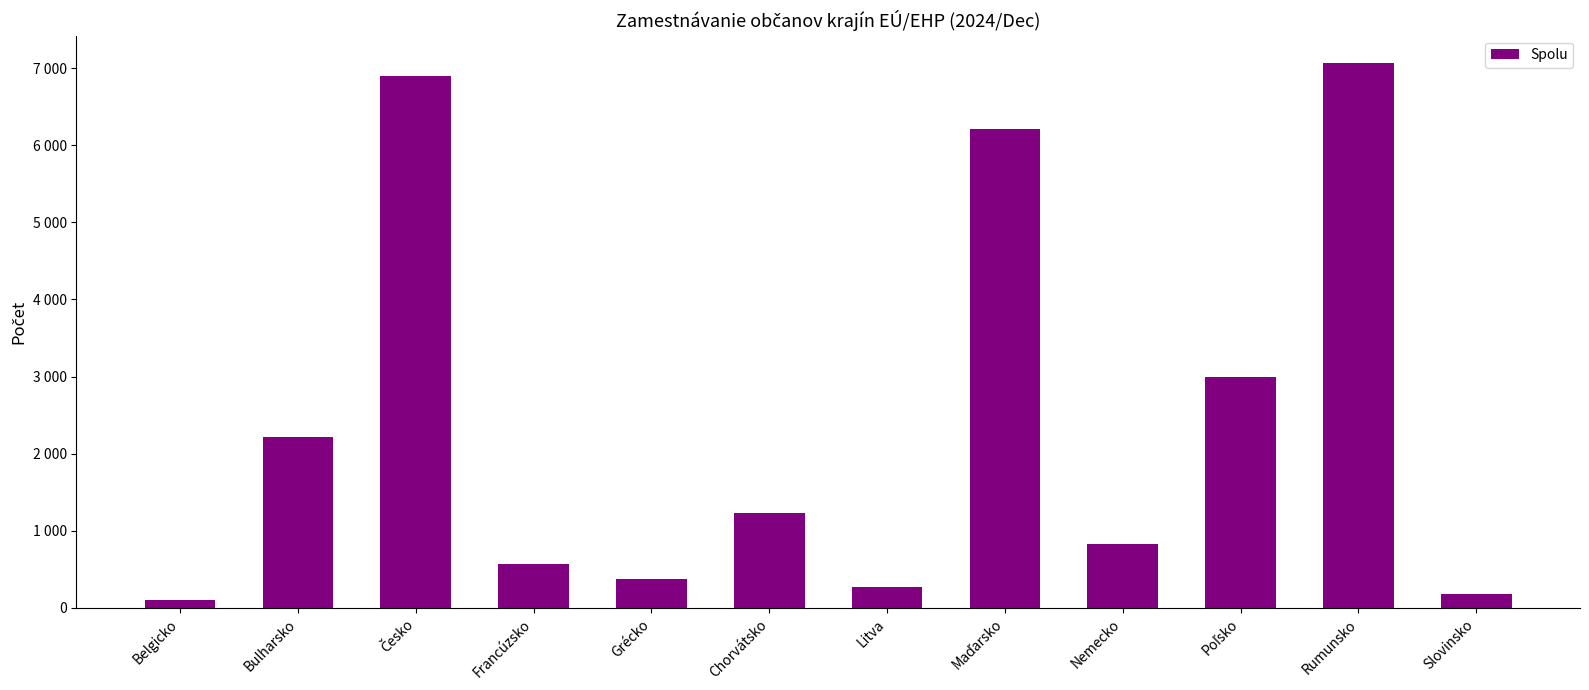

Rank the categories by value from lowest to highest.

Belgicko, Slovinsko, Litva, Grécko, Francúzsko, Nemecko, Chorvátsko, Bulharsko, Poľsko, Maďarsko, Česko, Rumunsko